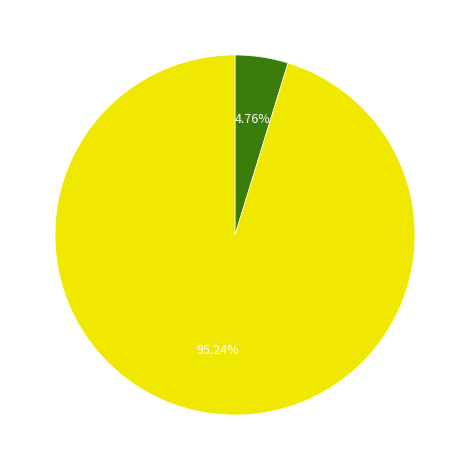

Is there a majority slice in this chart?

Yes